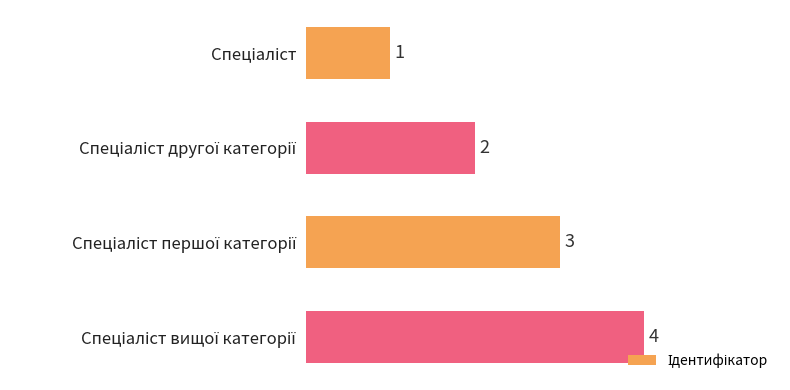

What is the value of the 4th bar from the top?

4